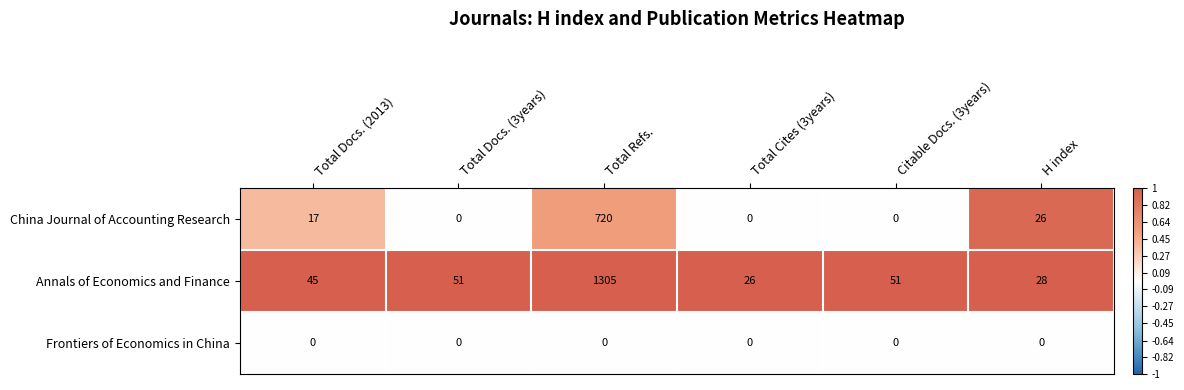

What is the spread (max minus min) of values at Total Docs. (2013)?

45